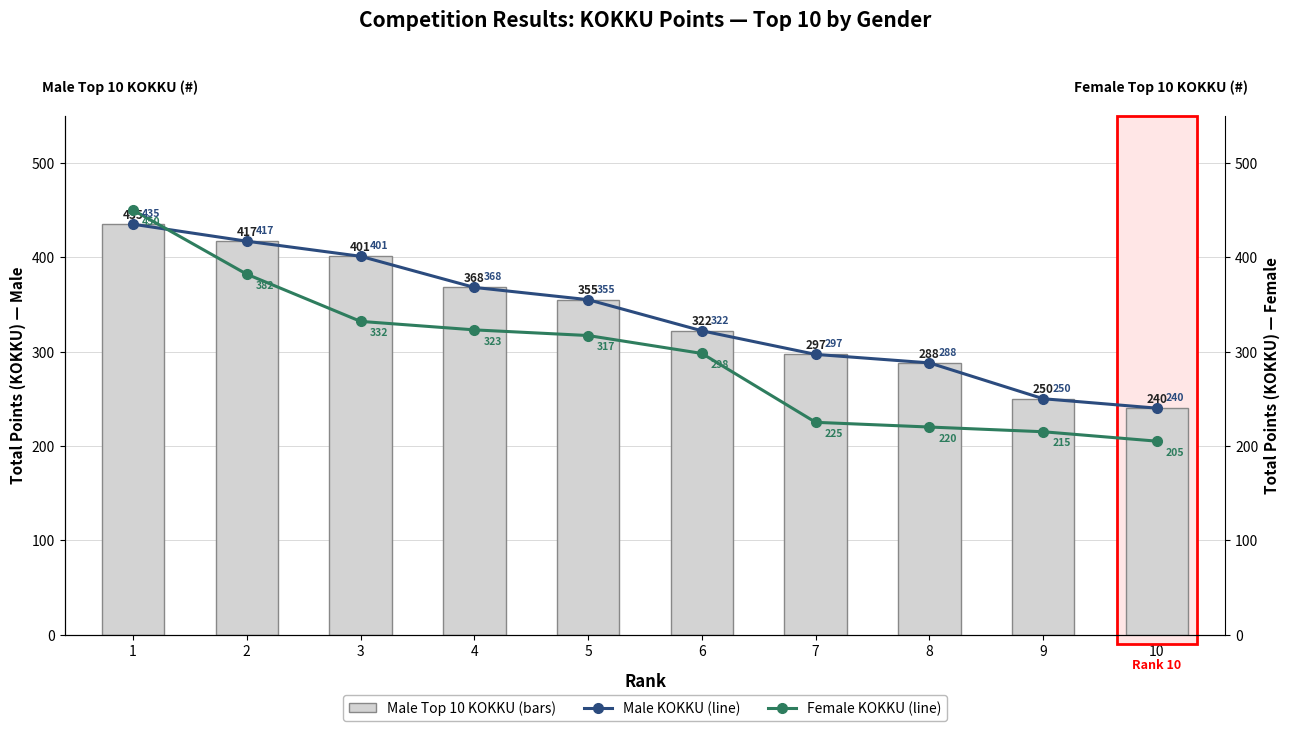

What is the value of the Male Top 10 KOKKU bar at the 1st from the left?

435